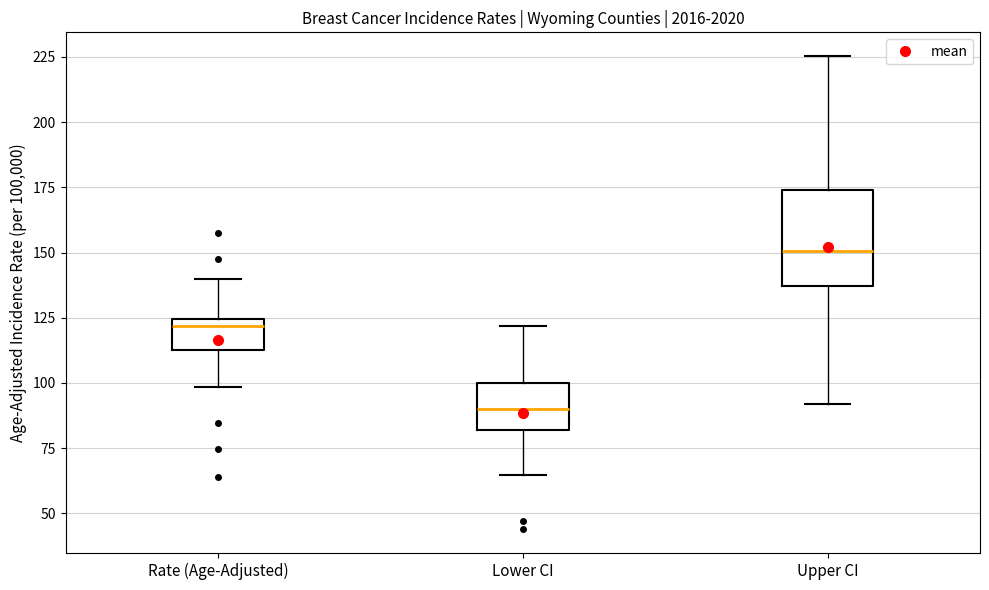

Comparing the boxes themselves (not the whiskers), which one is the tallest?

Upper CI